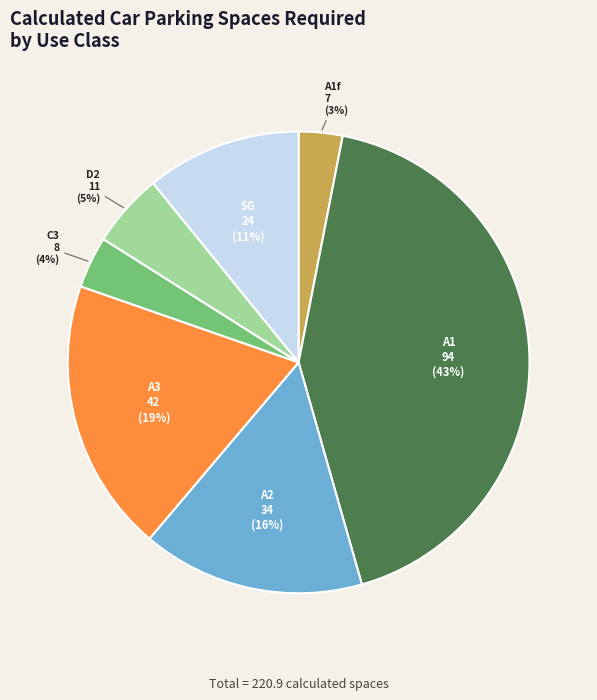

How many segments does this pie chart have?

7